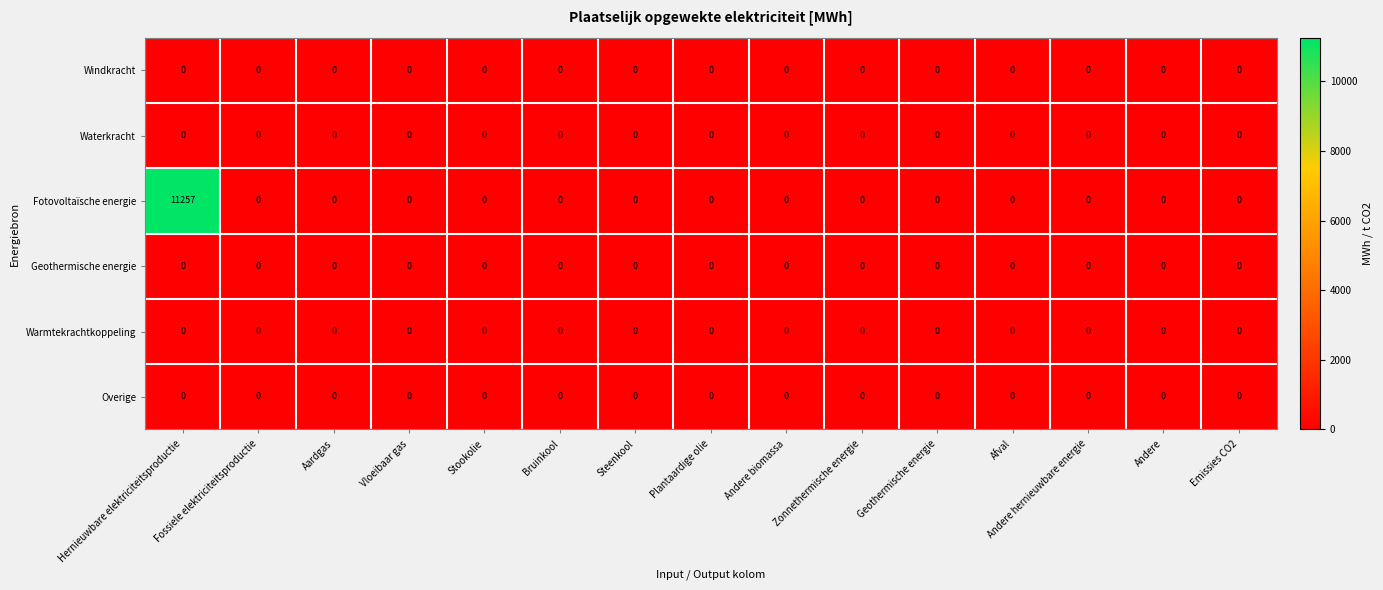

At how many categories does at least one series exceed 5017?

1